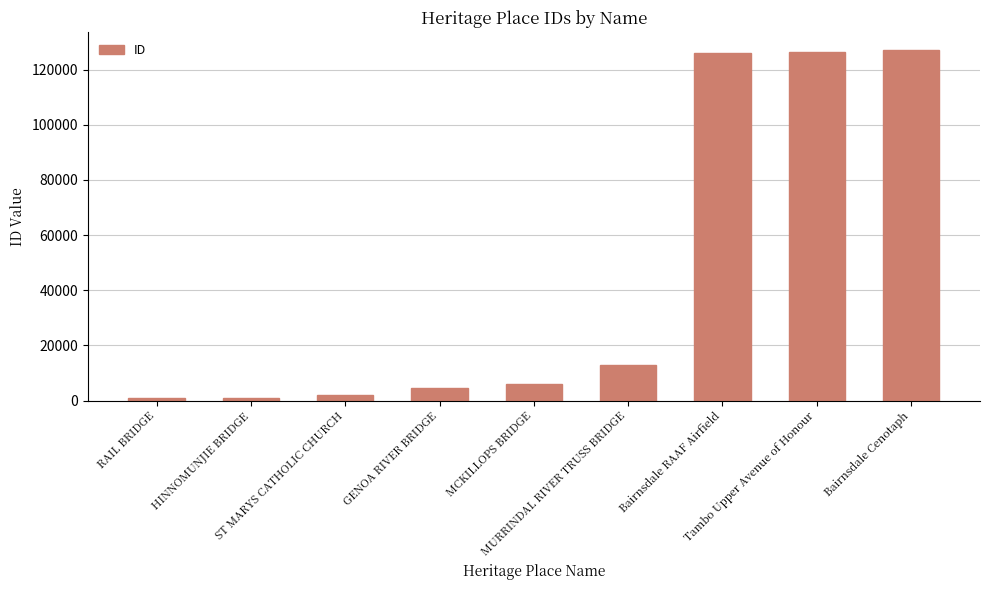

What is the sum of all values?

406844